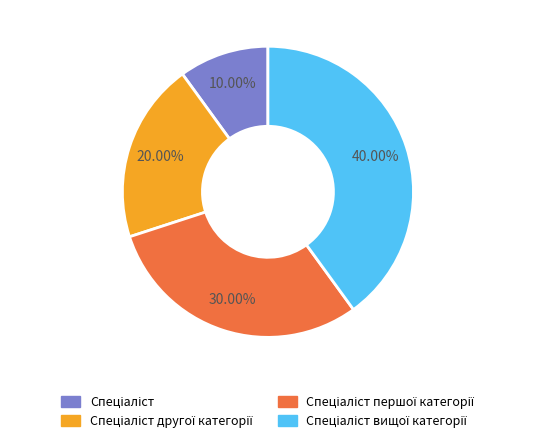

Is there any slice that represents more than half of the pie?

No